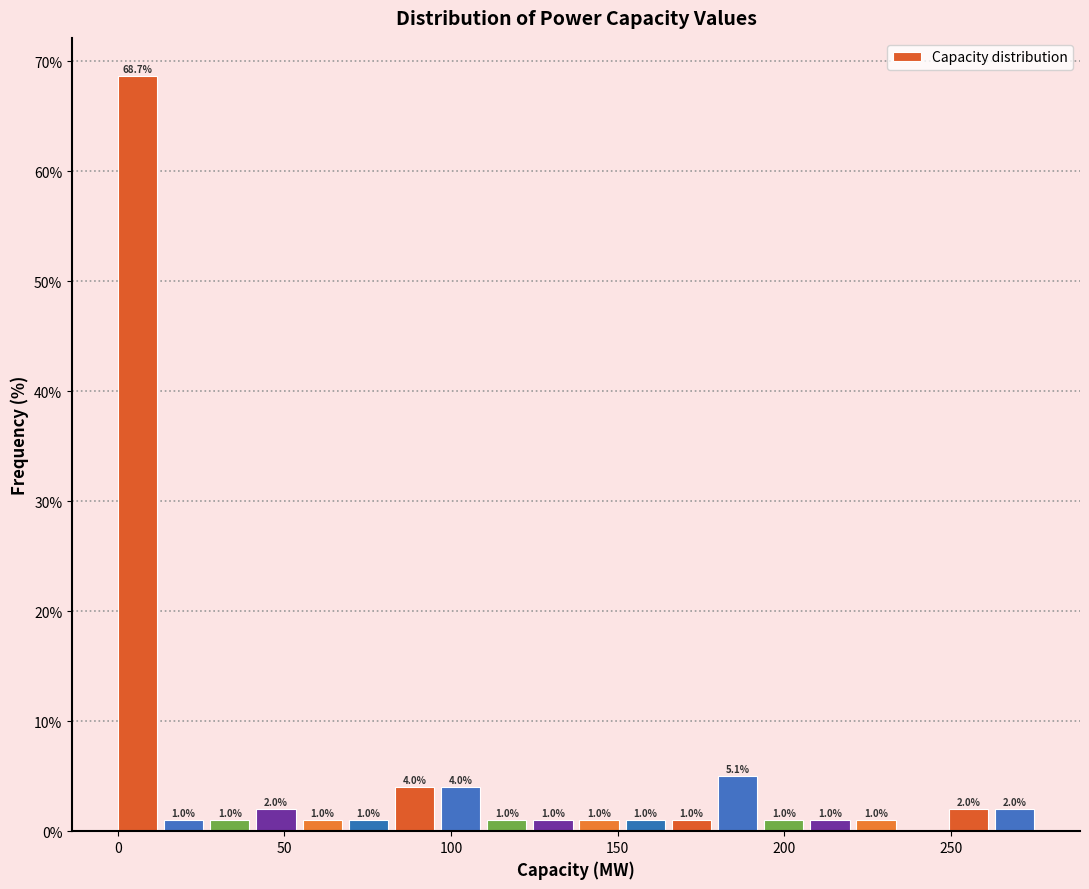

Around what value on the x-axis is the tallest bar? Give the approximate position of its centre, as read against the axis.

5